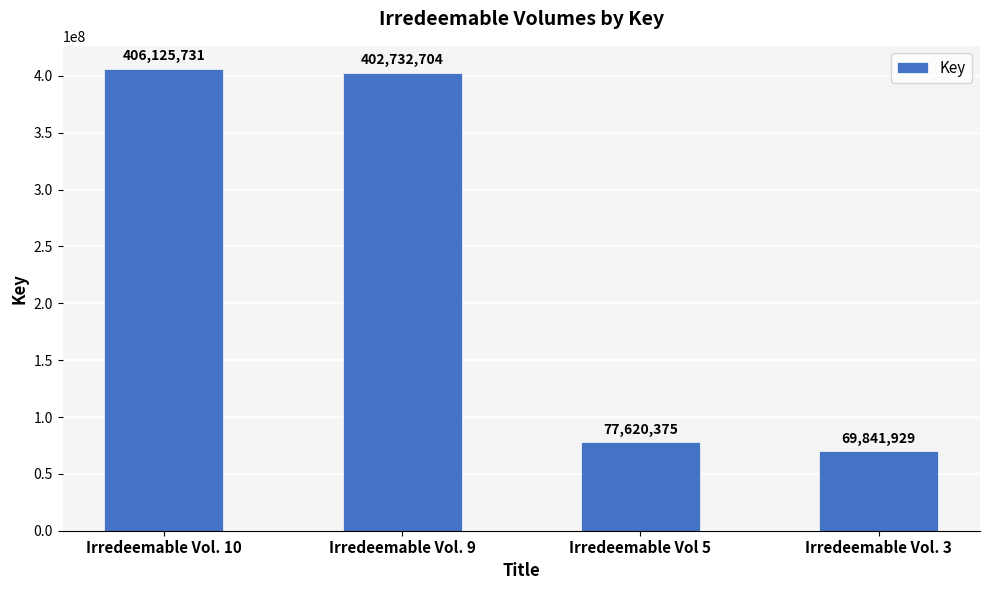

What position from the right is Irredeemable Vol. 3?

1